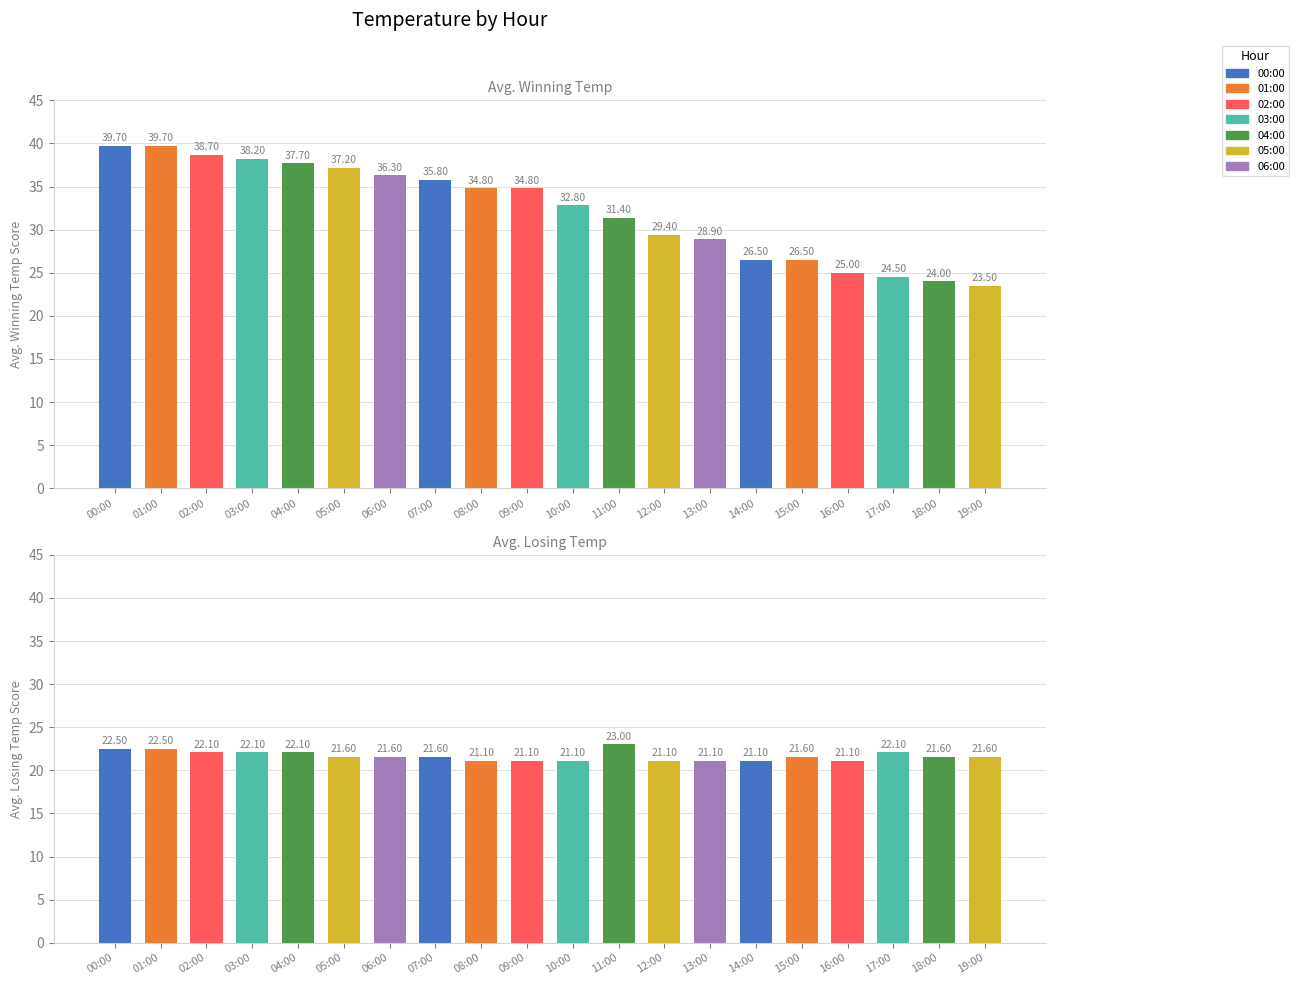

Reading left to right, what are all the values shown in this chart?

Avg. Winning Team Score: 00:00=39.7	01:00=39.7	02:00=38.7	03:00=38.2	04:00=37.7	05:00=37.2	06:00=36.3	07:00=35.8	08:00=34.8	09:00=34.8	10:00=32.8	11:00=31.4	12:00=29.4	13:00=28.9	14:00=26.5	15:00=26.5	16:00=25.0	17:00=24.5	18:00=24.0	19:00=23.5
Avg. Losing Team Score: 00:00=22.5	01:00=22.5	02:00=22.1	03:00=22.1	04:00=22.1	05:00=21.6	06:00=21.6	07:00=21.6	08:00=21.1	09:00=21.1	10:00=21.1	11:00=23.0	12:00=21.1	13:00=21.1	14:00=21.1	15:00=21.6	16:00=21.1	17:00=22.1	18:00=21.6	19:00=21.6